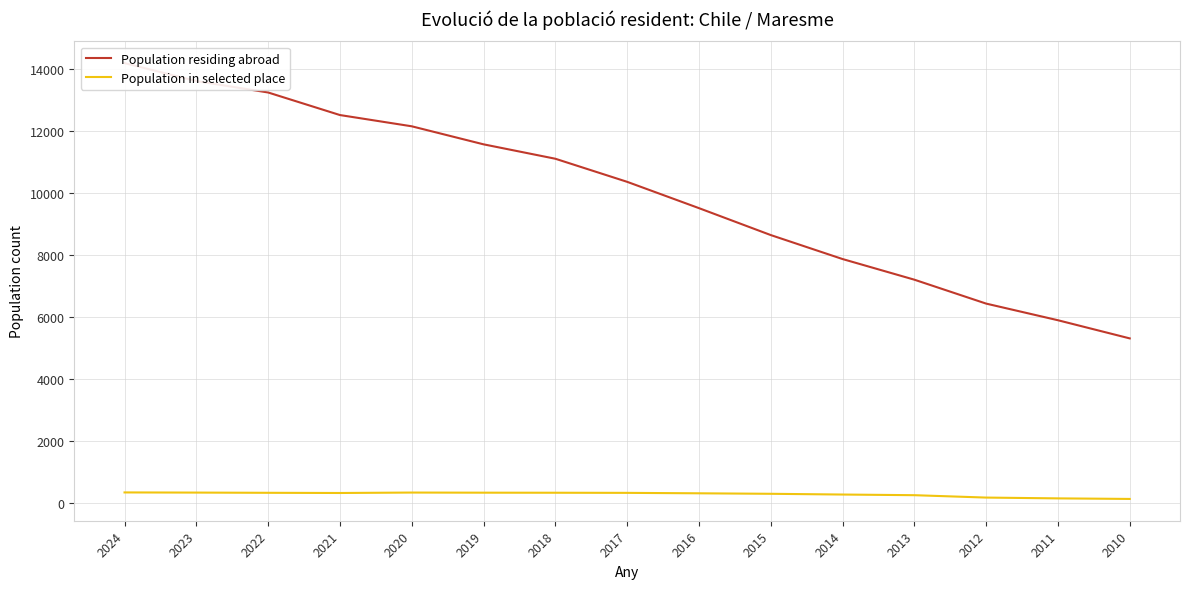

What is the total value across all series at 2010?

5455